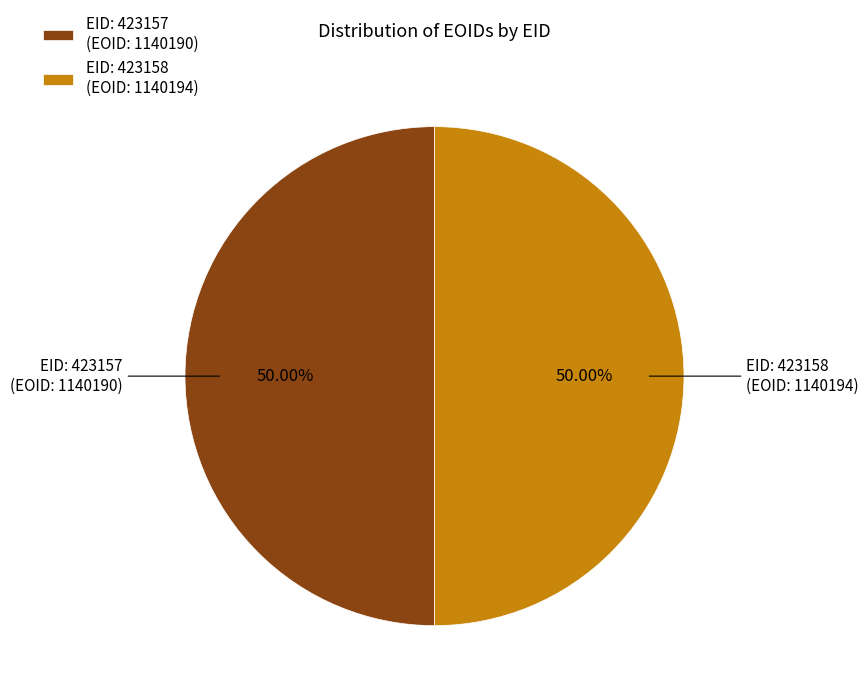

Do EID: 423157 (EOID: 1140190) and EID: 423158 (EOID: 1140194) together represent more than half of the pie?

Yes